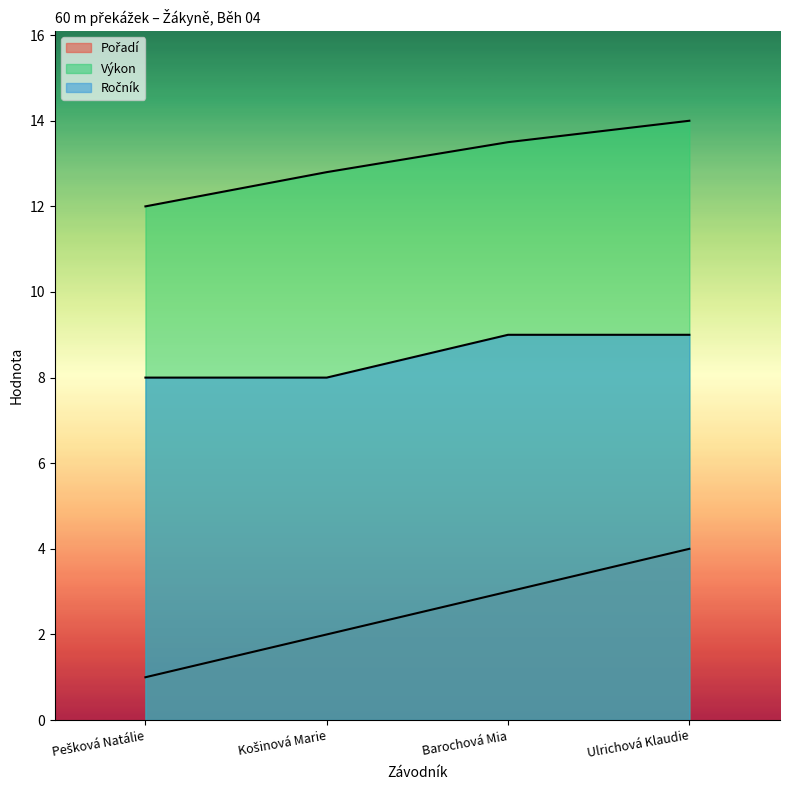

Between Košinová Marie and Ulrichová Klaudie, which series saw the biggest shift?

Pořadí